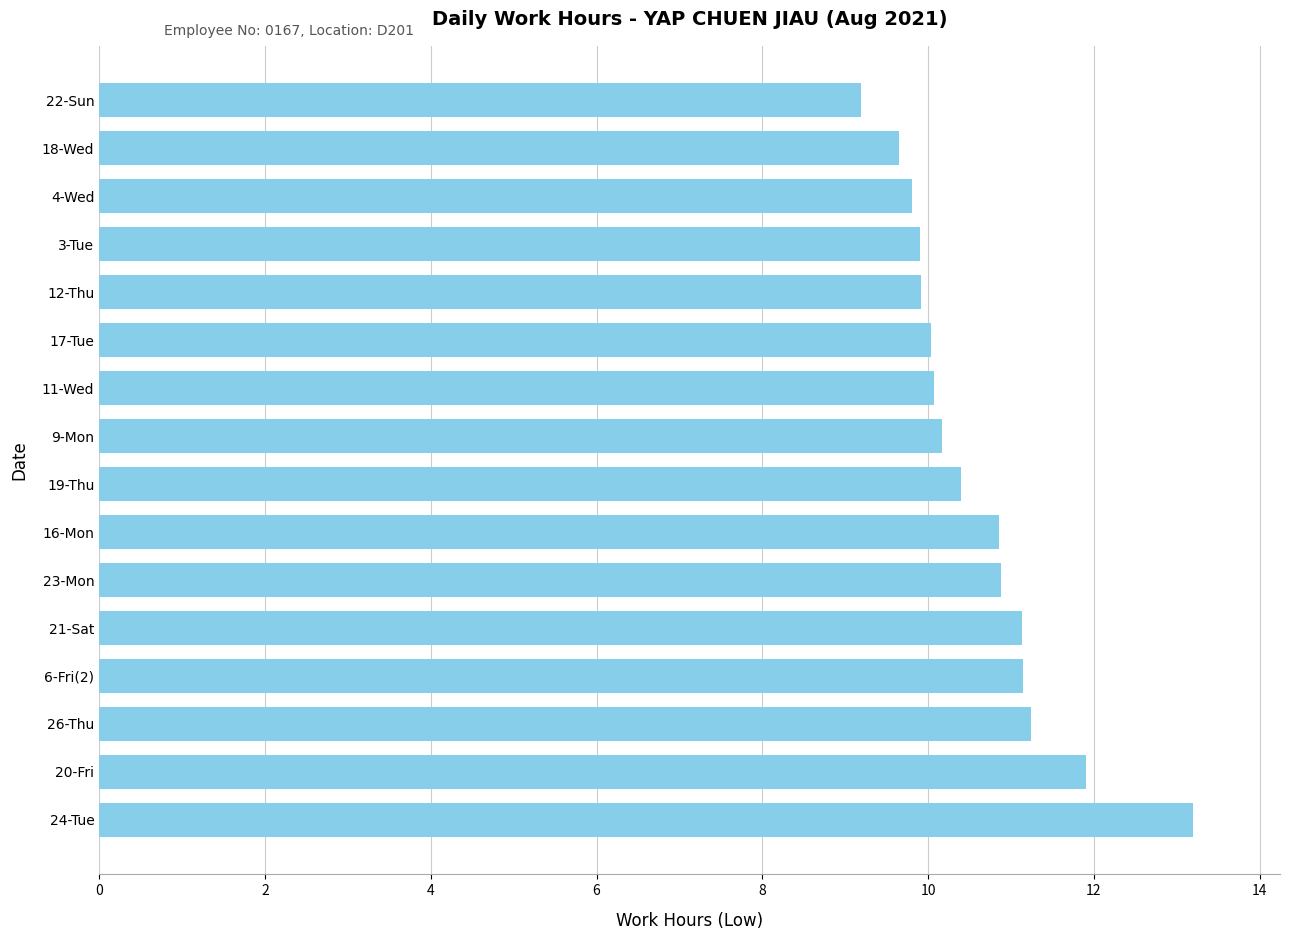

How many bars are there in total?

16